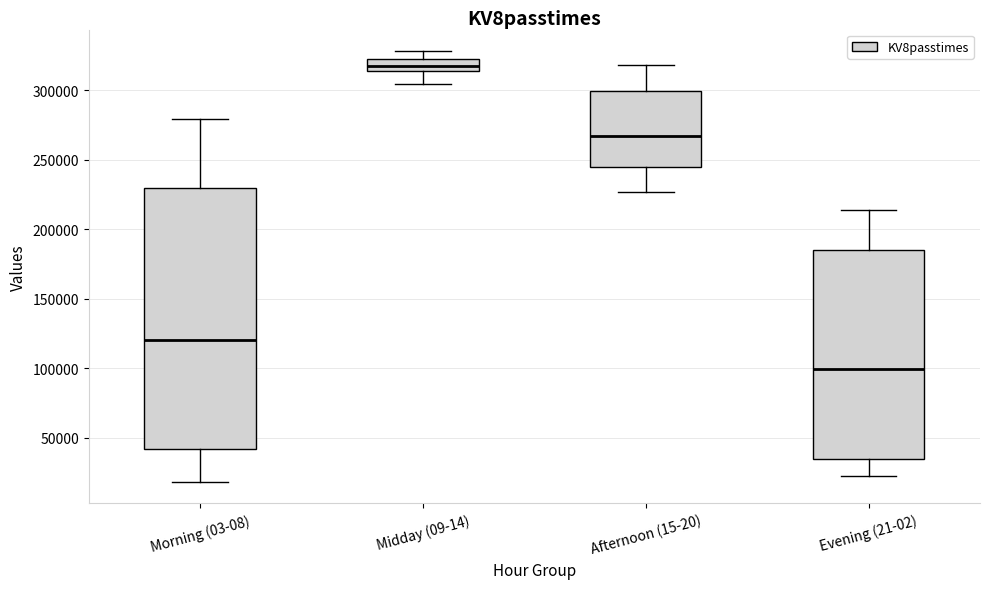

Reading left to right, transcribe this box plot: for each box, give where its median line is, the range the box spans, and where its two whiskers end, as read against the y-axis. The values are not printed on the chart, so give them approximately, as read against the axis.

Morning (03-08): median 120000, box 40000 to 230000, whiskers 20000 to 280000
Midday (09-14): median 320000 (inside the box), box 315000 to 320000, whiskers 305000 to 330000
Afternoon (15-20): median 265000, box 245000 to 300000, whiskers 225000 to 320000
Evening (21-02): median 100000, box 35000 to 185000, whiskers 25000 to 215000